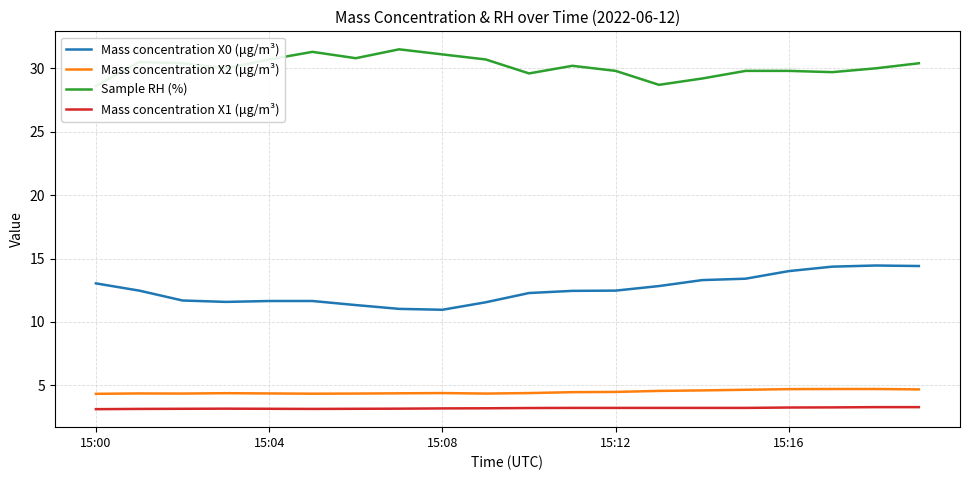

Reading left to right, extract all data points from this chart.

Mass concentration X0 (μg/m³): 13.0	12.5	11.7	11.6	11.7	11.7	11.3	11.0	11.0	11.6	12.3	12.4	12.5	12.8	13.3	13.4	14.0	14.4	14.4	14.4
Mass concentration X2 (μg/m³): 4.3	4.4	4.3	4.4	4.4	4.3	4.3	4.4	4.4	4.3	4.4	4.5	4.5	4.6	4.6	4.7	4.7	4.7	4.7	4.7
Sample RH (%): 28.6	30.5	30.4	30.0	30.7	31.3	30.8	31.5	31.1	30.7	29.6	30.2	29.8	28.7	29.2	29.8	29.8	29.7	30.0	30.4
Mass concentration X1 (μg/m³): 3.1	3.1	3.1	3.2	3.1	3.1	3.1	3.2	3.2	3.2	3.2	3.2	3.2	3.2	3.2	3.2	3.2	3.3	3.3	3.3